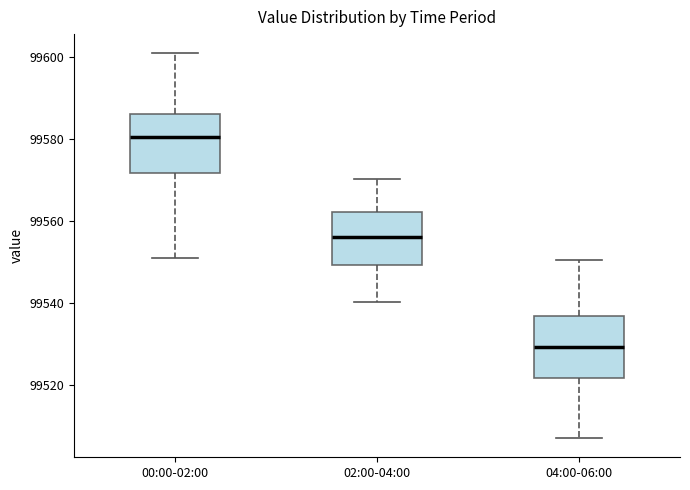

Reading left to right, transcribe this box plot: for each box, give where its median line is, the range the box spans, and where its two whiskers end, as read against the y-axis. The values are not printed on the chart, so give them approximately, as read against the axis.

00:00-02:00: median 99580, box 99572 to 99586, whiskers 99550 to 99600
02:00-04:00: median 99556, box 99550 to 99562, whiskers 99540 to 99570
04:00-06:00: median 99530, box 99522 to 99536, whiskers 99508 to 99550